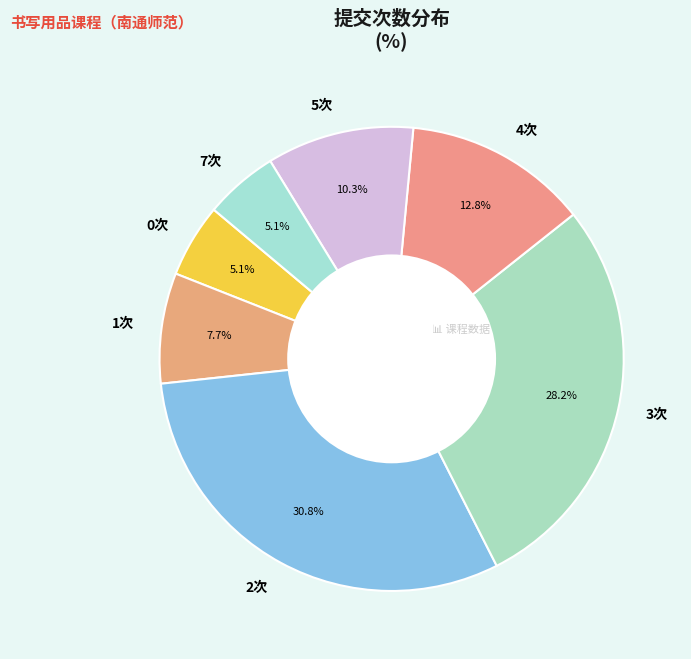

What is the largest slice in the pie chart?

2次